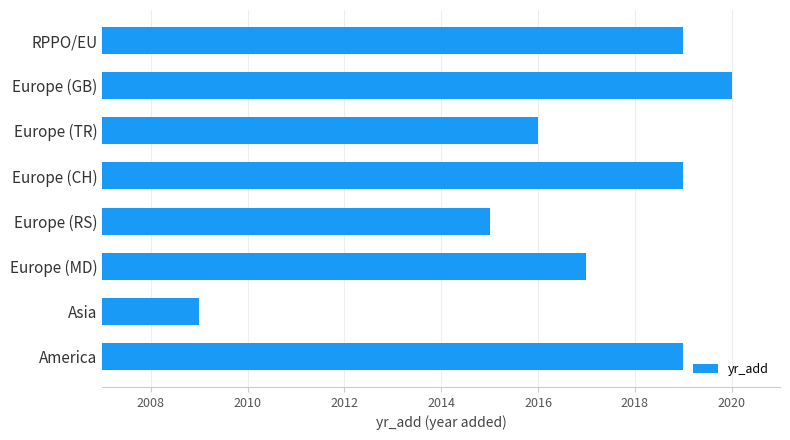

The value at RPPO/EU is 628. True or false?

False